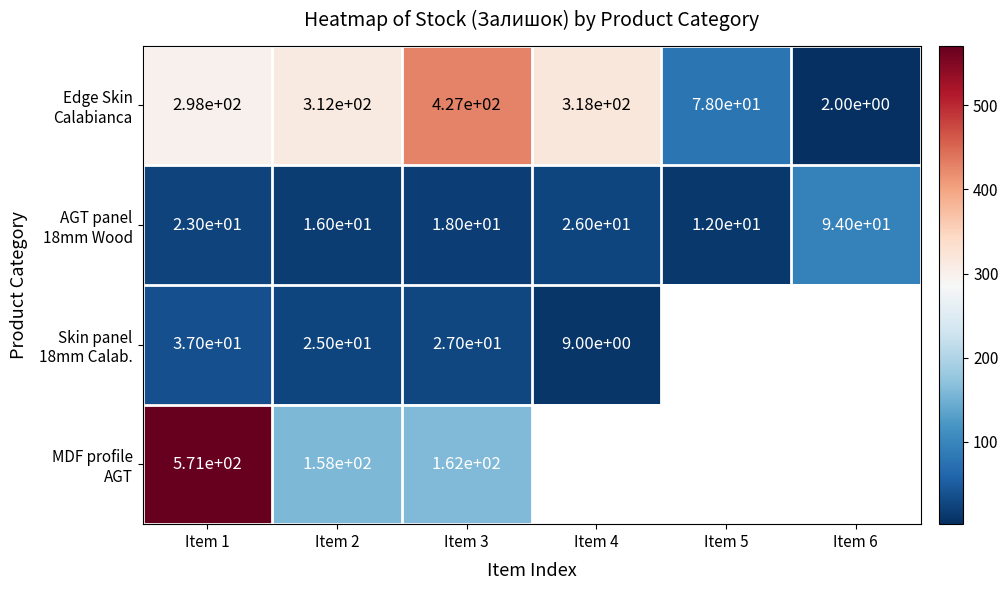

What is the total value across all series at Item 3?

634